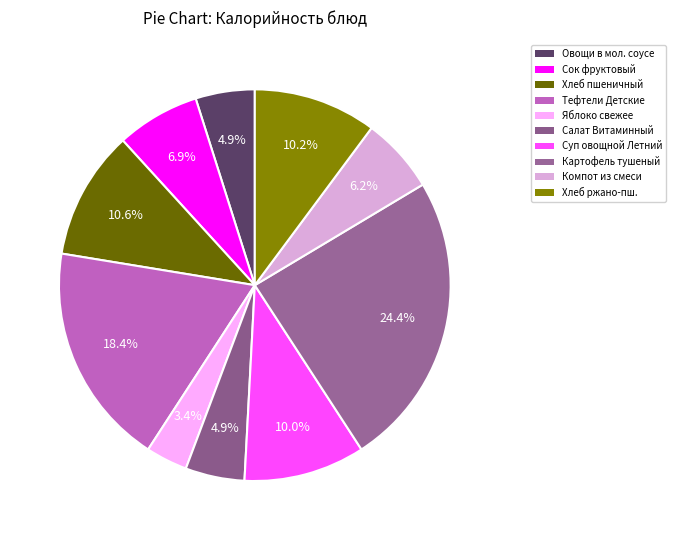

Which category has the smallest portion of the pie?

Яблоко свежее